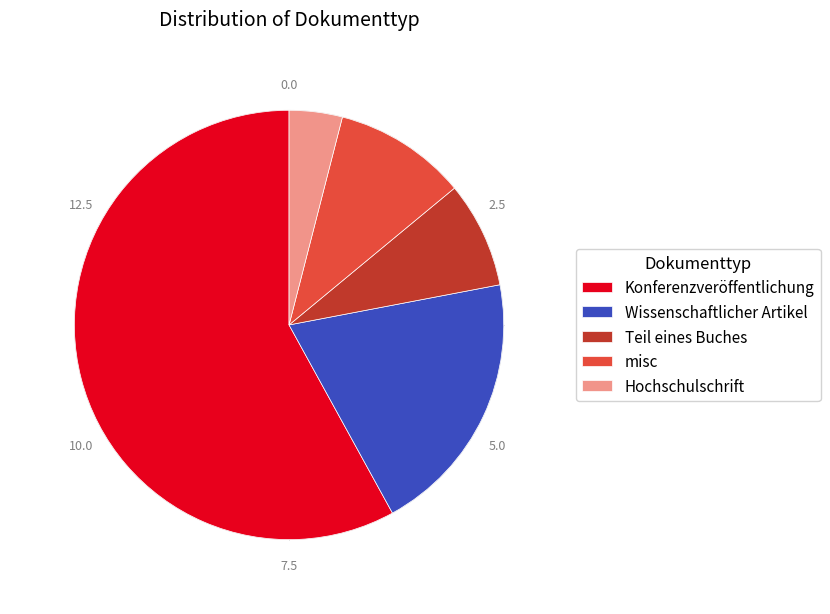

Is there any slice that represents more than half of the pie?

Yes